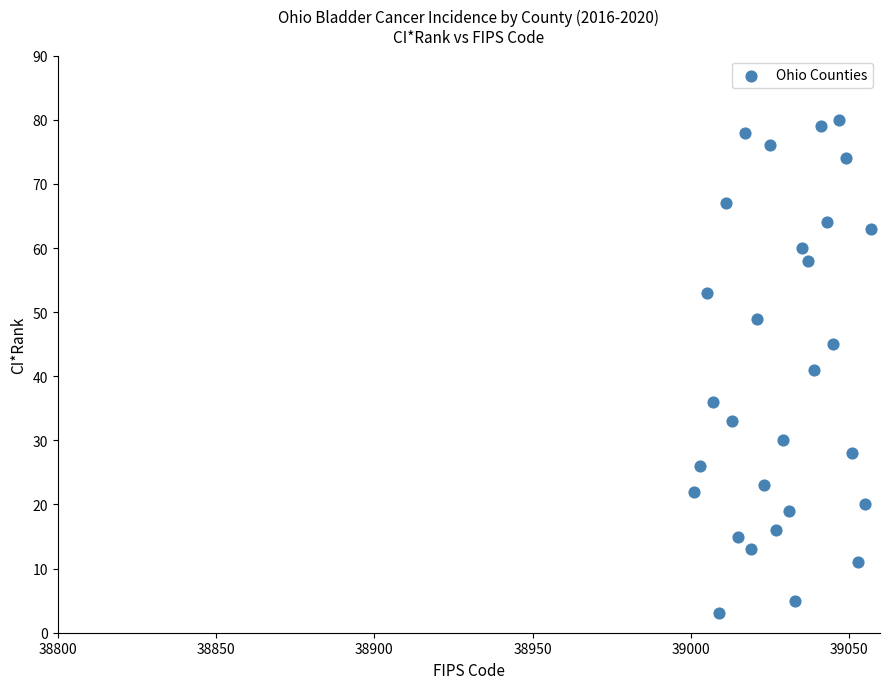

What is the range of X values (max minus min)?

56